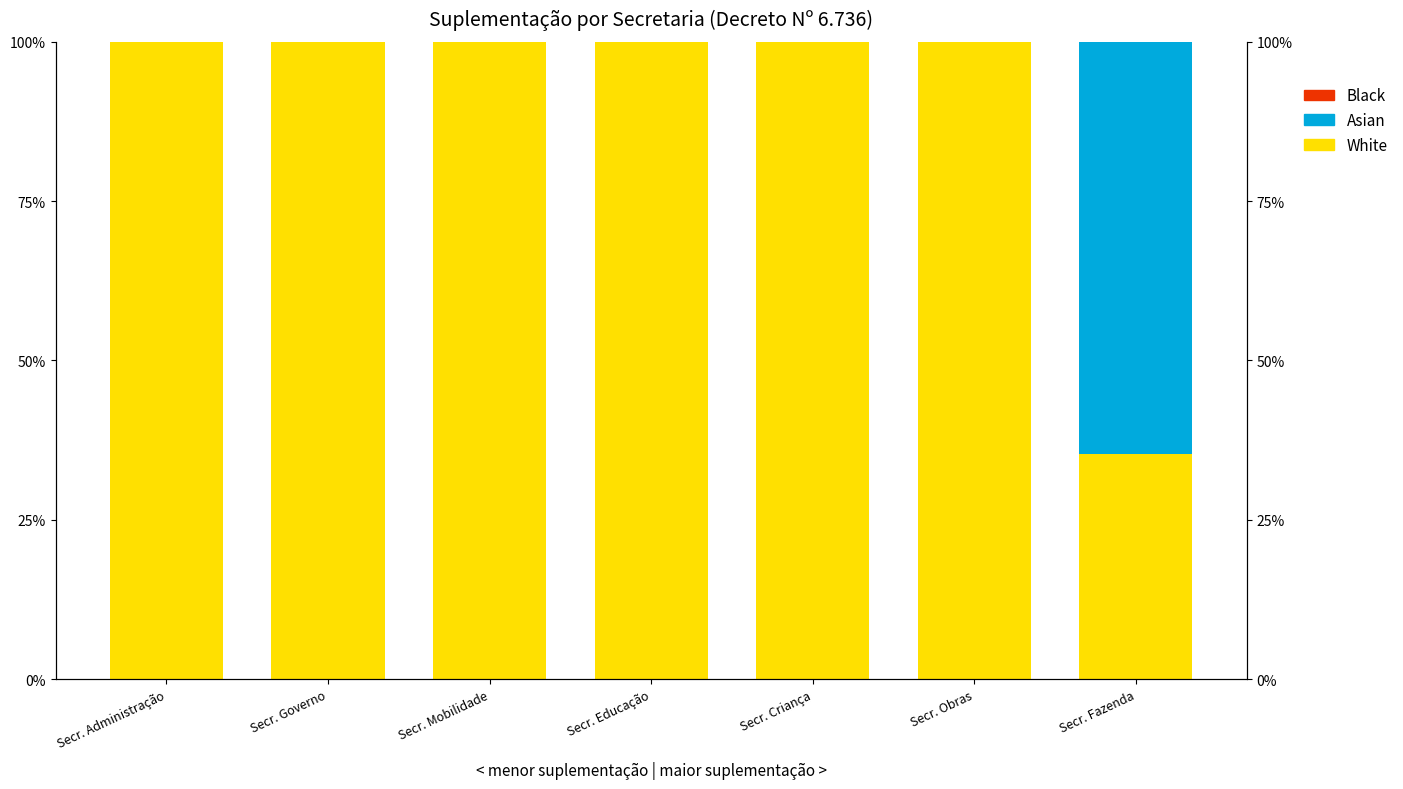

What is the label of the 2nd bar from the right?

Secr. Obras